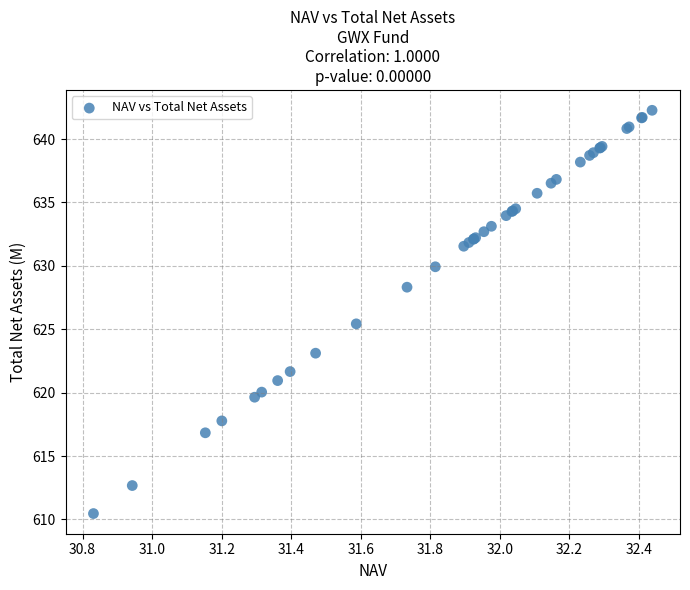

What Y value in the scatter plot is closest to 626?

625.4